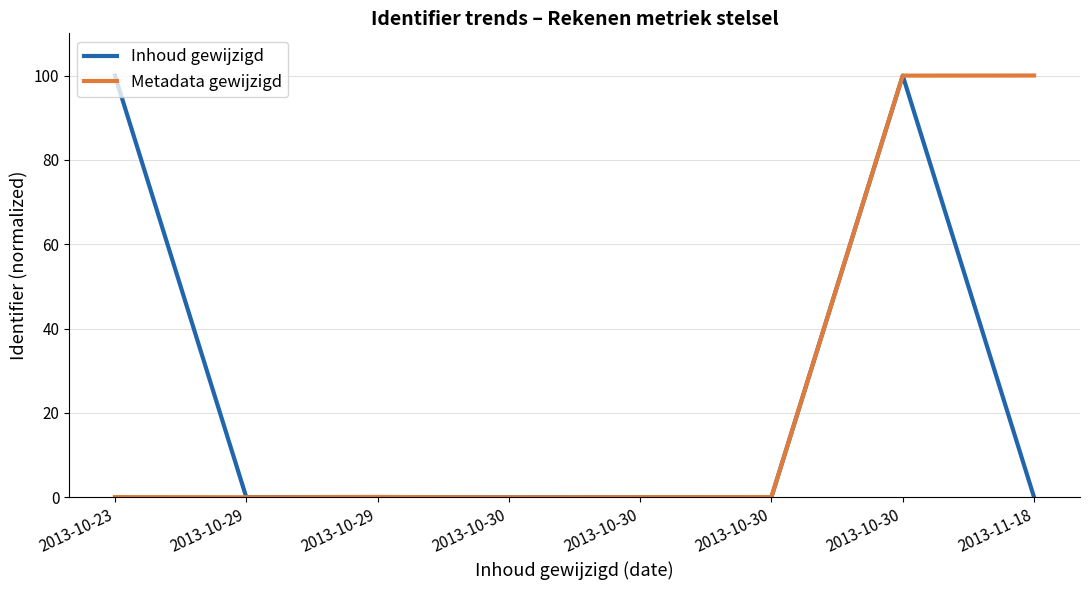

What are all the series names shown in the legend?

Inhoud gewijzigd, Metadata gewijzigd